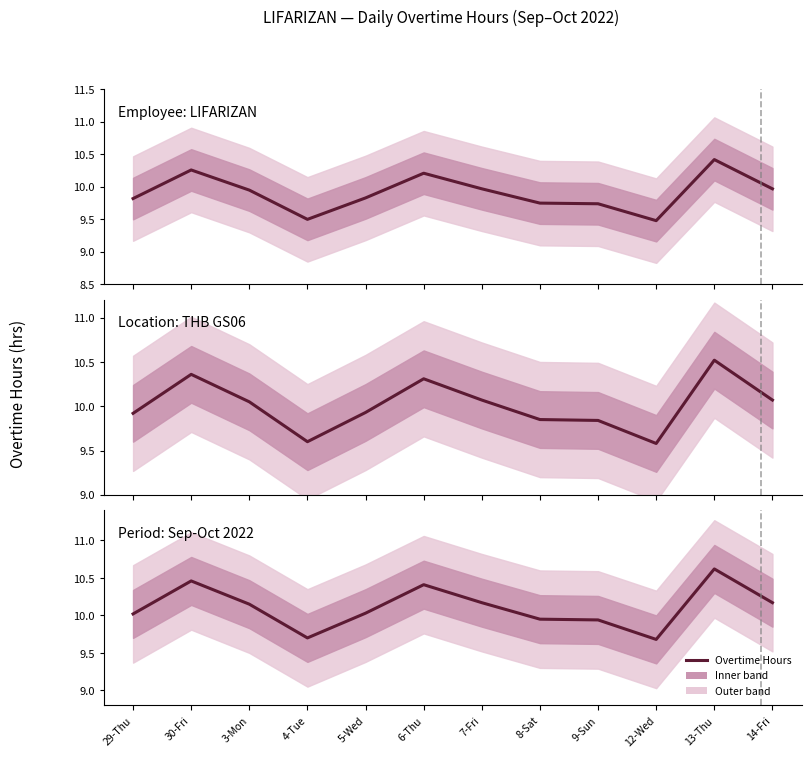

Does the chart have visible grid lines?

No